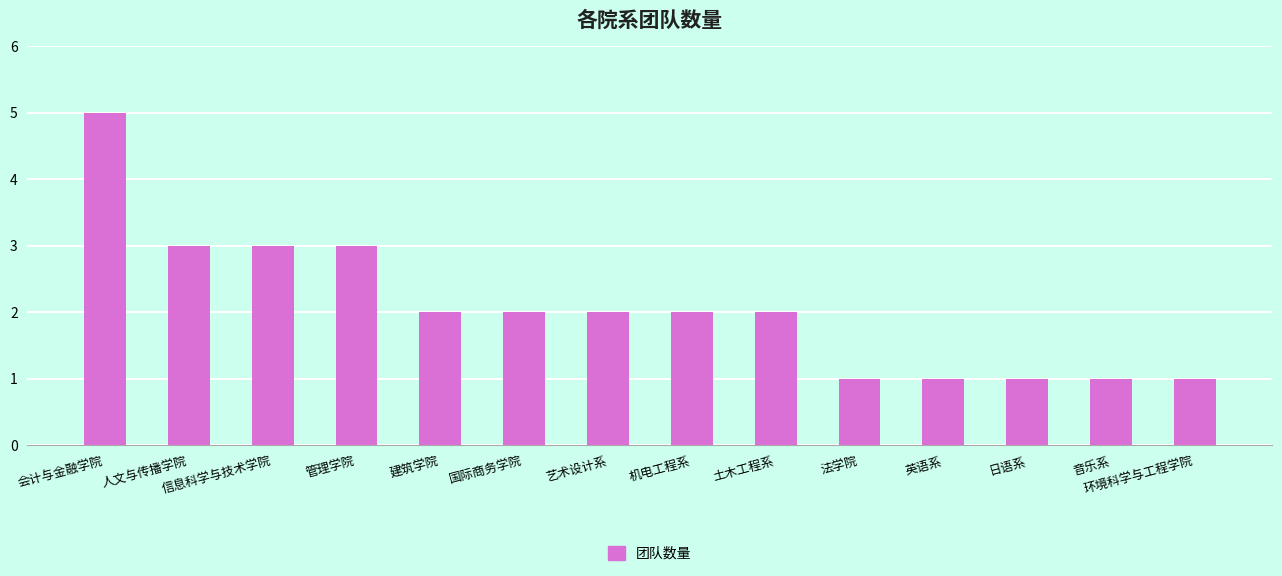

Between 音乐系 and 机电工程系, which is larger?

机电工程系